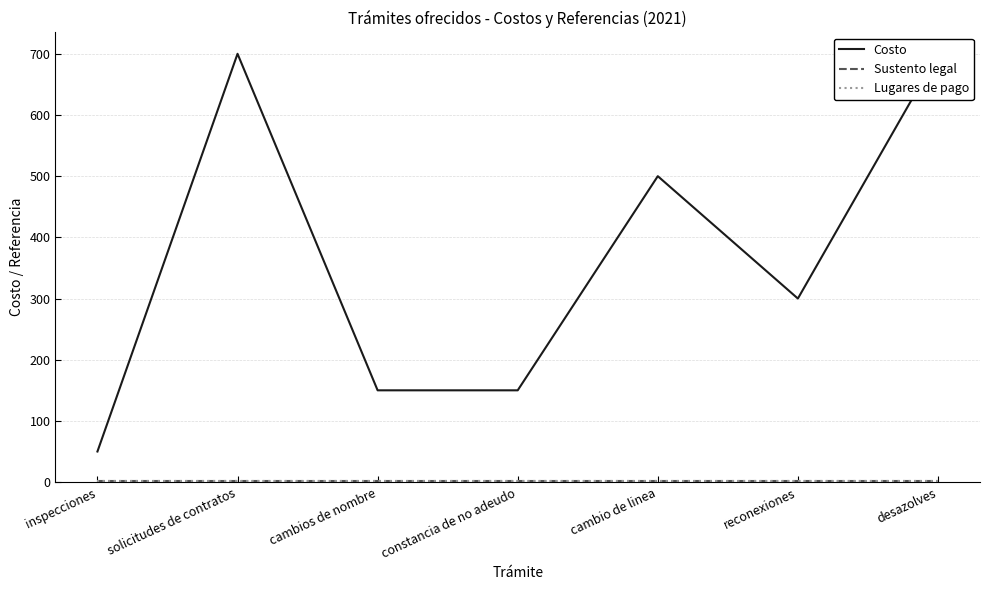

Rank the categories by Sustento legal value from lowest to highest.

inspecciones, solicitudes de contratos, cambios de nombre, constancia de no adeudo, cambio de linea, reconexiones, desazolves